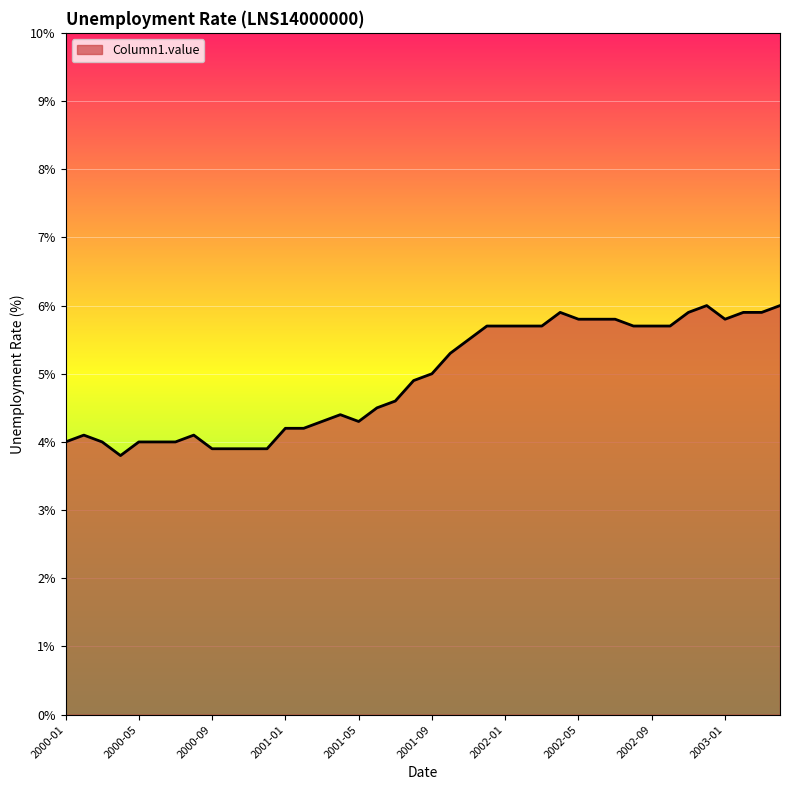

What is the minimum value shown in the chart?

3.8